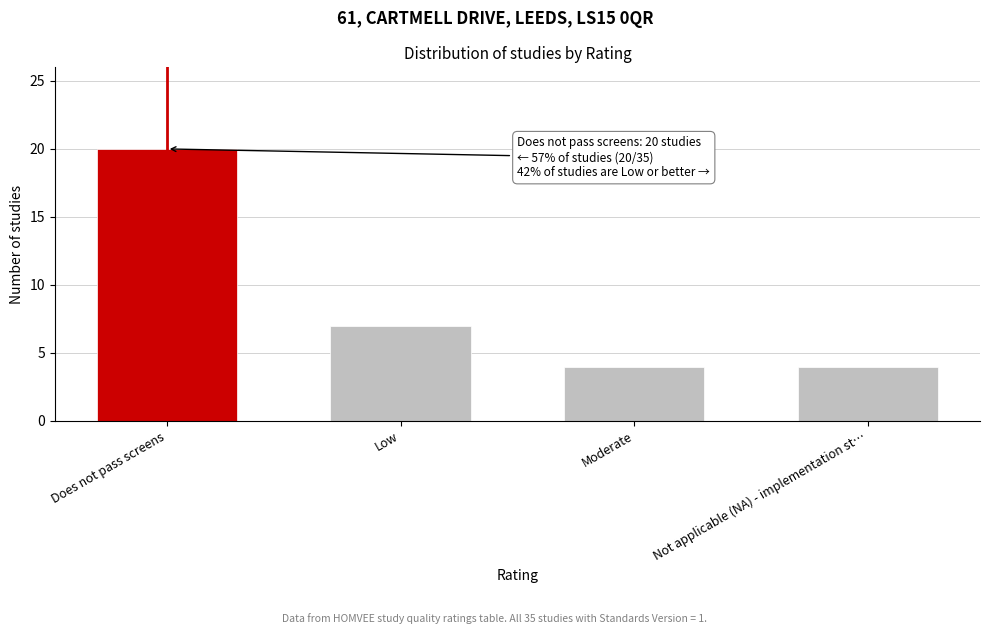

Reading left to right, transcribe all the data shown in this chart.

Does not pass screens=20	Low=7	Moderate=4	Not applicable (NA) - implementation st…=4